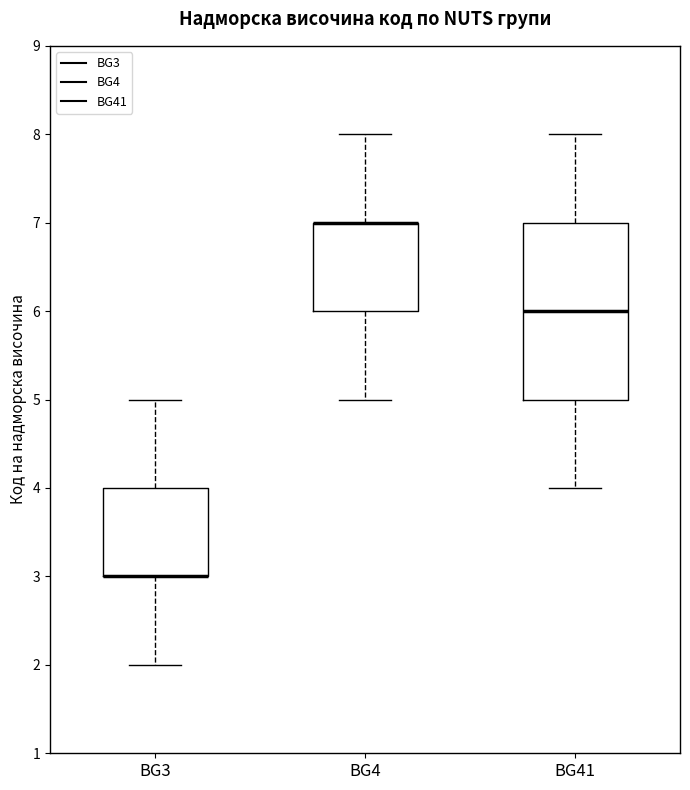

Reading left to right, read every box against the y-axis: the position of its median line, the range the box covers, and the ends of its whiskers. The values are not printed on the chart, so give them approximately, as read against the axis.

BG3: median 3 (drawn on the box's lower edge), box 3 to 4, whiskers 2 to 5
BG4: median 7 (drawn on the box's upper edge), box 6 to 7, whiskers 5 to 8
BG41: median 6, box 5 to 7, whiskers 4 to 8